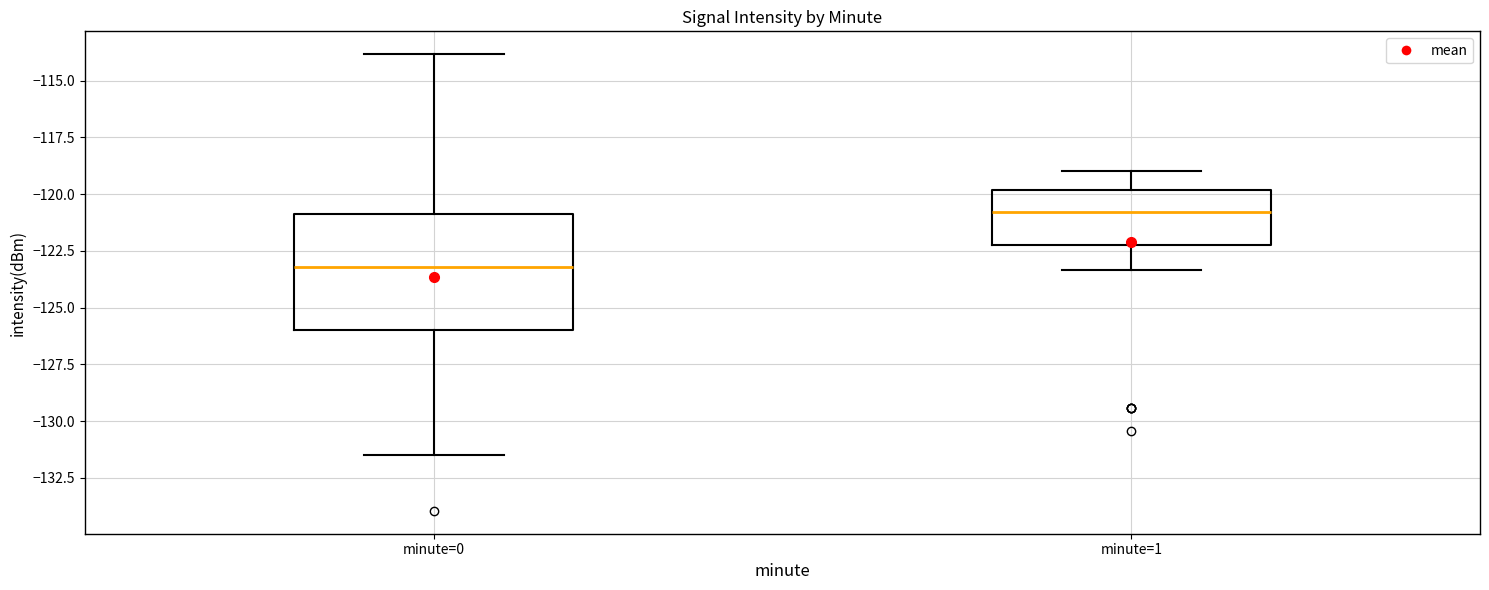

Which box is the tallest, from its lower edge to its upper edge?

minute=0